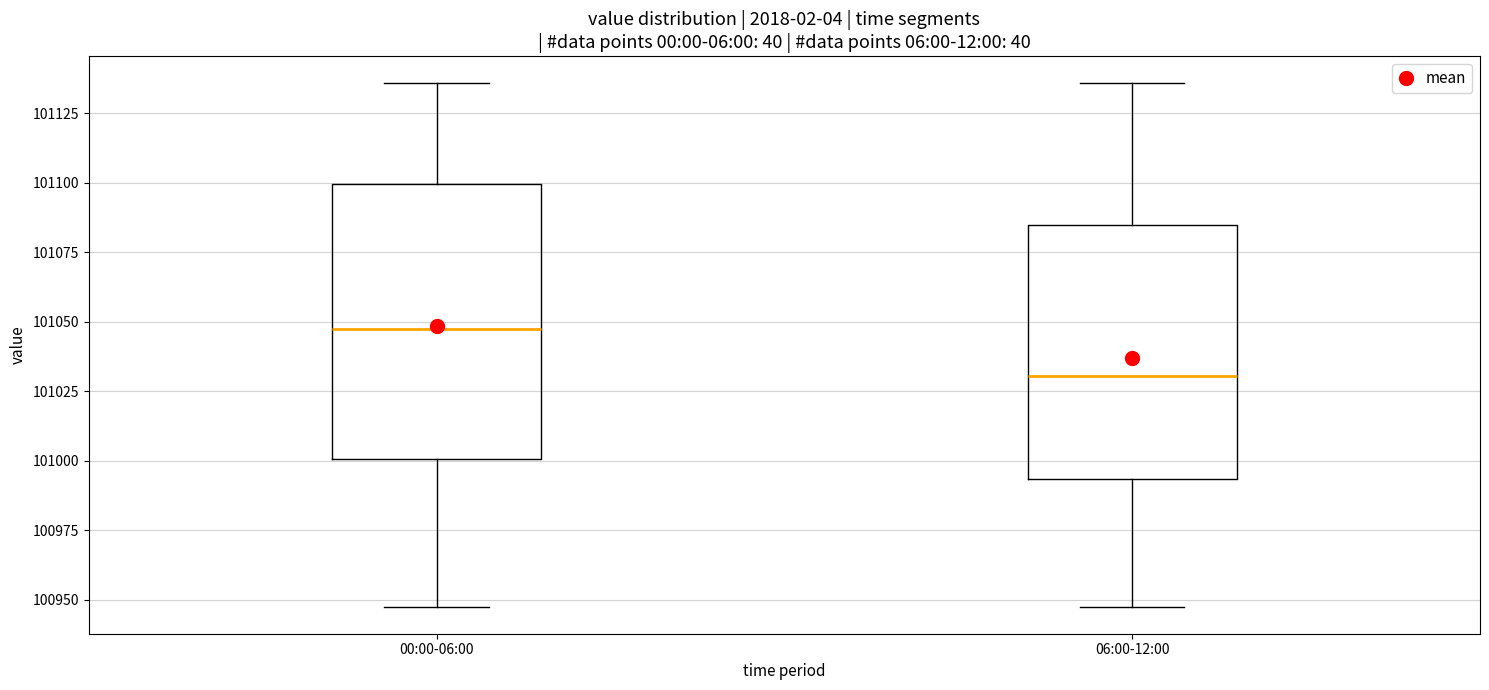

Where does the lower whisker of the box for 00:00-06:00 end on the y-axis? The values are not printed on the chart, so give them approximately, as read against the axis.

100945